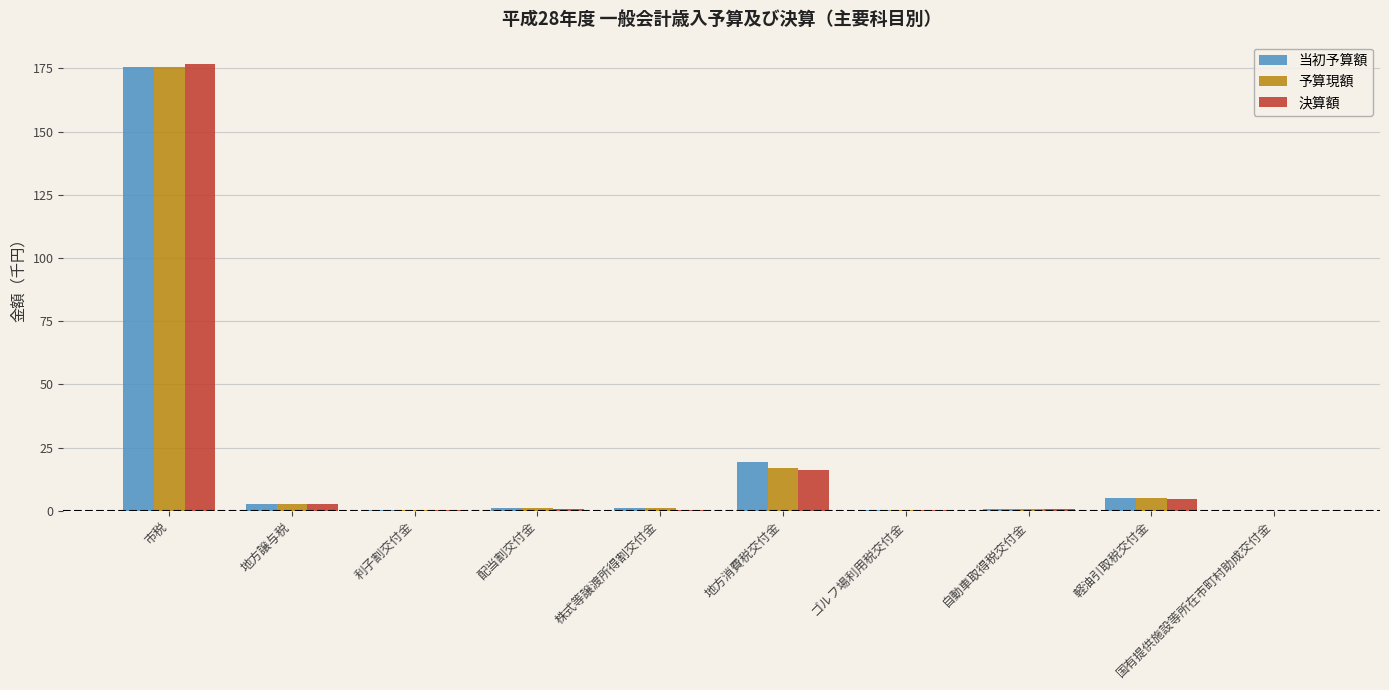

Between 株式等譲渡所得割交付金 and 地方消費税交付金, which series saw the biggest shift?

当初予算額